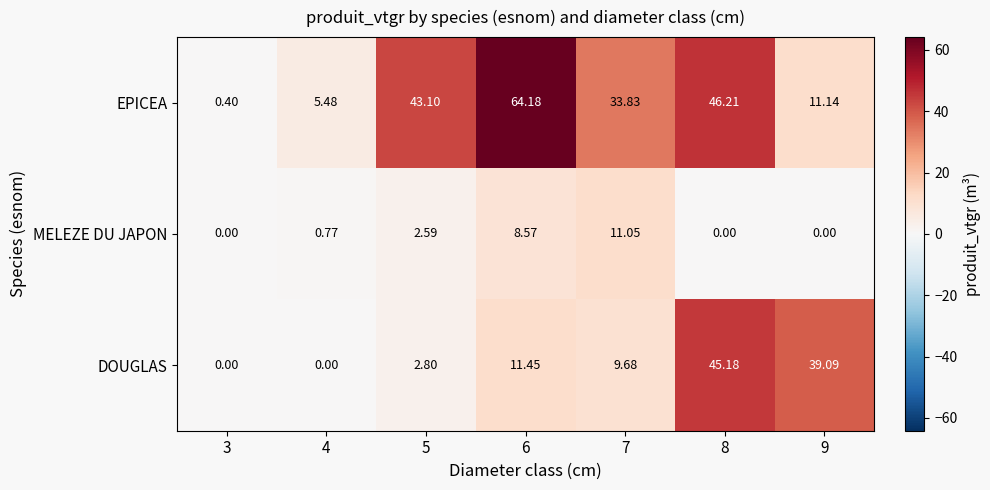

What is the total value across all series at 7?

54.6